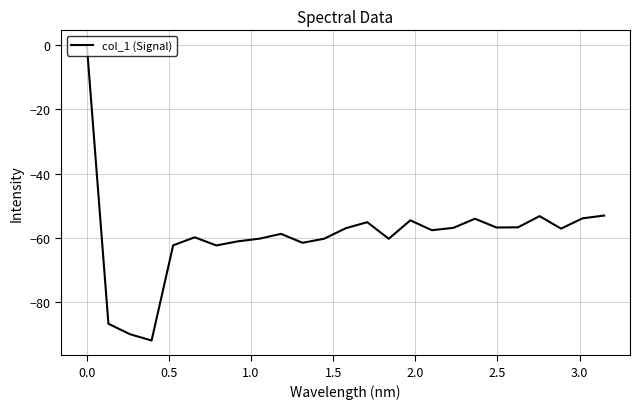

What is the average value?

-59.2